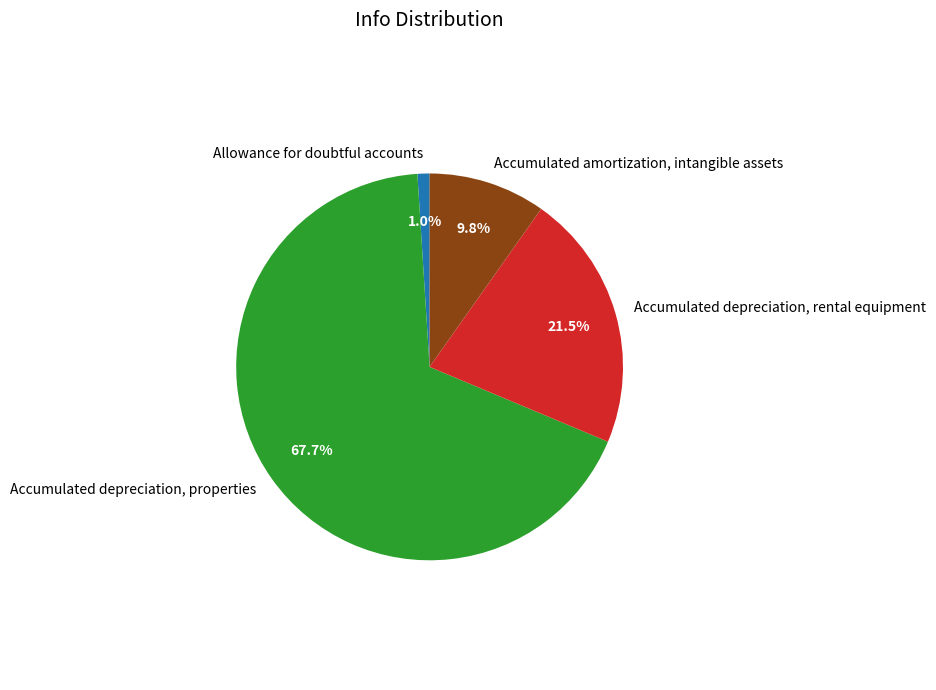

Approximately how many times larger is the value at Accumulated depreciation, properties compared to Accumulated depreciation, rental equipment?

3.1